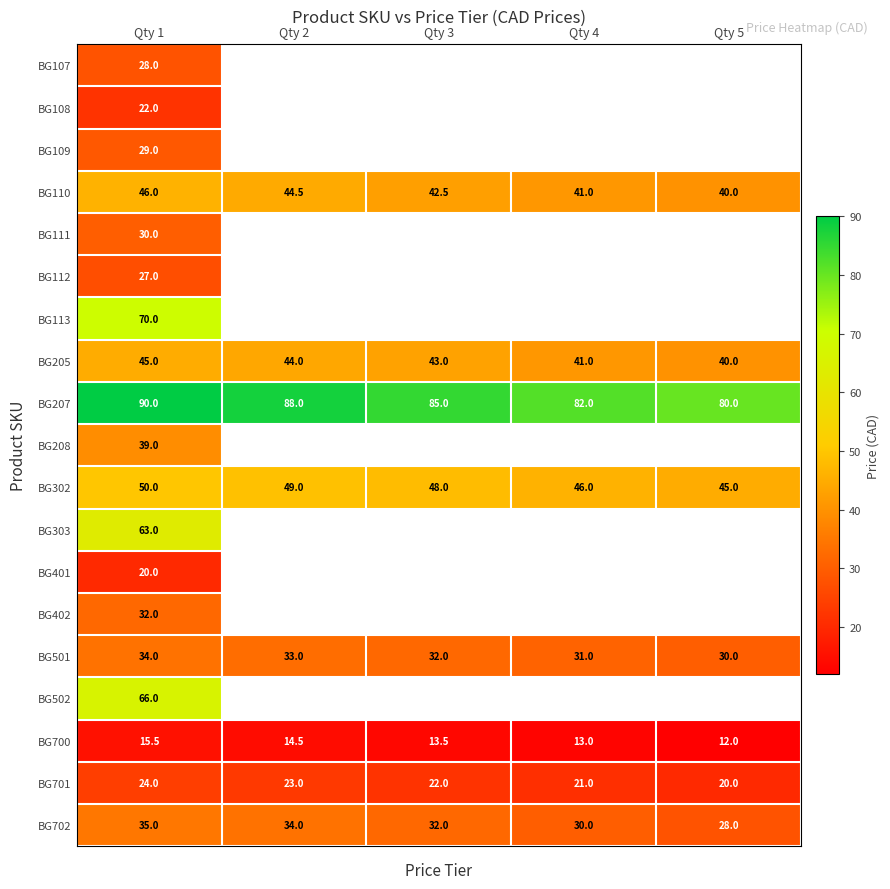

Rank the categories by BG701 value from highest to lowest.

Qty 1, Qty 2, Qty 3, Qty 4, Qty 5